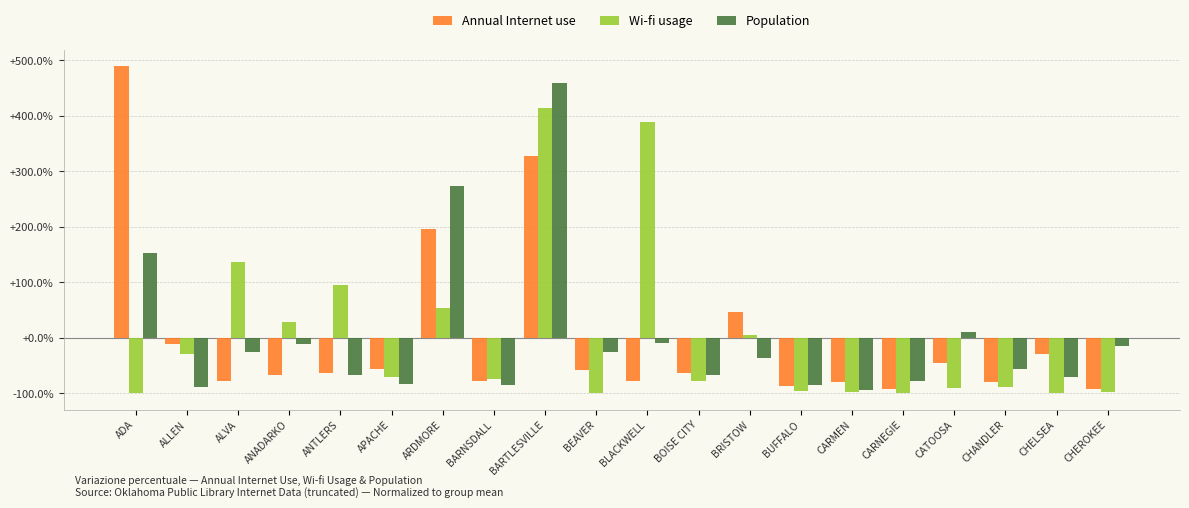

What is the difference between the Wi-fi usage values at CARNEGIE and APACHE?

29.2